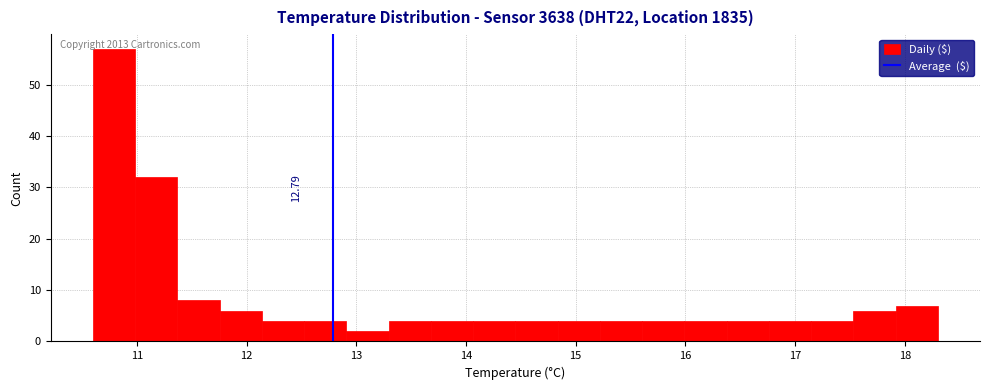

Read against the x-axis, roughly where is the centre of the tallest bar?

10.8